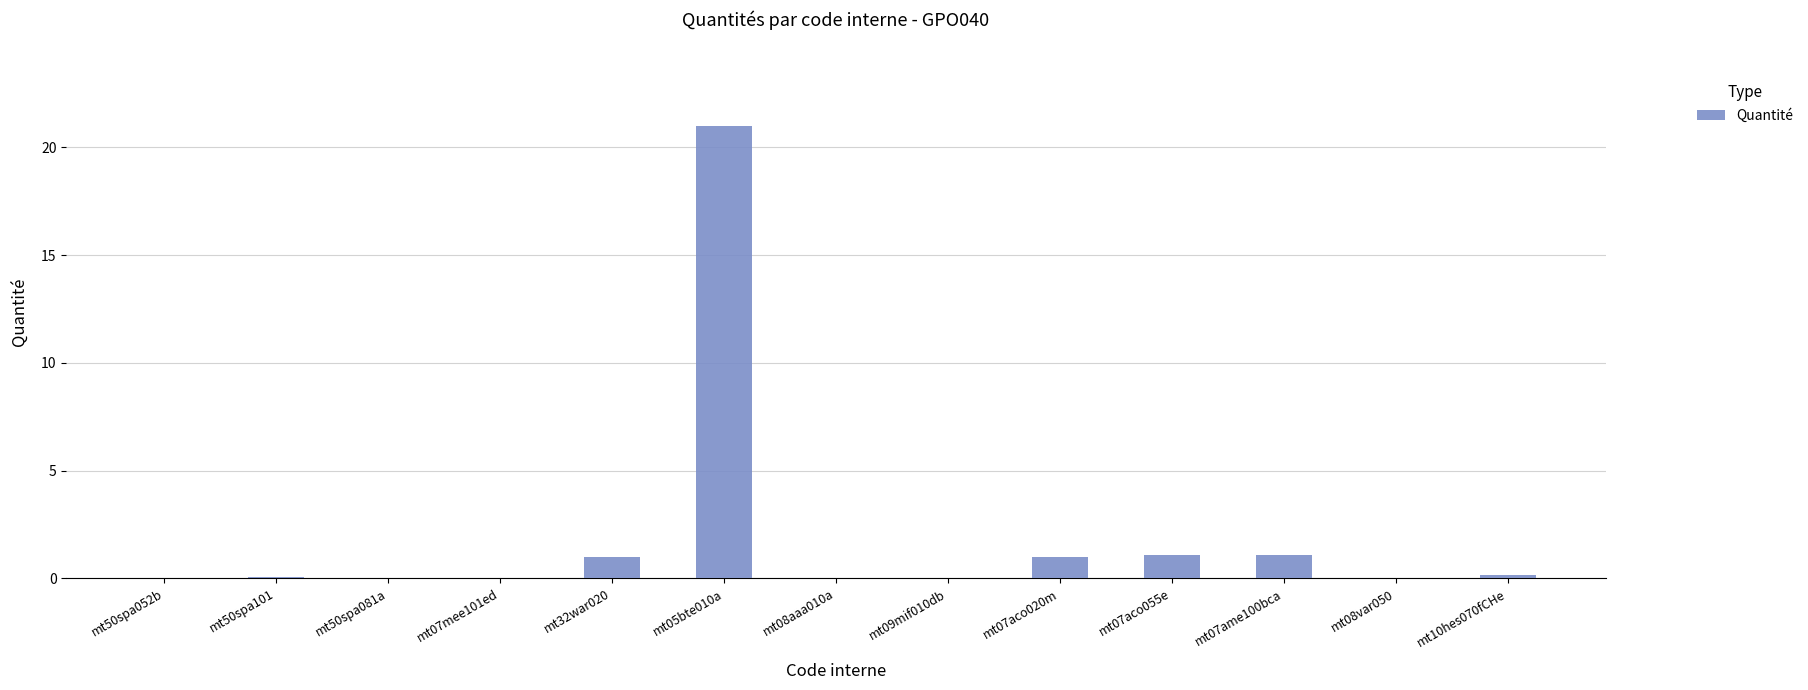

The value at mt50spa081a is 0.0. True or false?

True